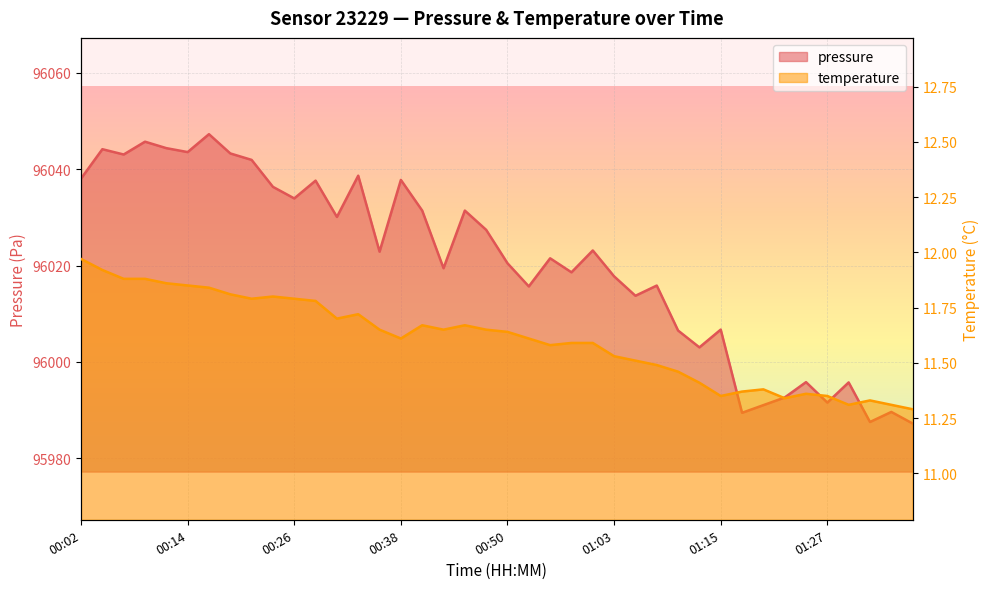

Reading left to right, what are all the values shown in this chart?

pressure: 00:02=96038.1	00:04=96044.2	00:07=96043.1	00:09=96045.7	00:12=96044.4	00:14=96043.6	00:16=96047.3	00:19=96043.3	00:21=96041.9	00:24=96036.3	00:26=96033.9	00:29=96037.6	00:31=96030.1	00:33=96038.7	00:36=96022.9	00:38=96037.8	00:41=96031.4	00:43=96019.4	00:46=96031.4	00:48=96027.4	00:50=96020.5	00:53=96015.7	00:55=96021.5	00:58=96018.6	01:00=96023.1	01:03=96017.8	01:05=96013.7	01:08=96015.8	01:10=96006.5	01:12=96003.0	01:15=96006.7	01:17=95989.4	01:20=95991.0	01:22=95992.6	01:25=95995.8	01:27=95991.5	01:30=95995.7	01:32=95987.5	01:35=95989.6	01:37=95987.2
temperature: 00:02=12.0	00:04=11.9	00:07=11.9	00:09=11.9	00:12=11.9	00:14=11.8	00:16=11.8	00:19=11.8	00:21=11.8	00:24=11.8	00:26=11.8	00:29=11.8	00:31=11.7	00:33=11.7	00:36=11.7	00:38=11.6	00:41=11.7	00:43=11.7	00:46=11.7	00:48=11.7	00:50=11.6	00:53=11.6	00:55=11.6	00:58=11.6	01:00=11.6	01:03=11.5	01:05=11.5	01:08=11.5	01:10=11.5	01:12=11.4	01:15=11.3	01:17=11.4	01:20=11.4	01:22=11.3	01:25=11.4	01:27=11.3	01:30=11.3	01:32=11.3	01:35=11.3	01:37=11.3